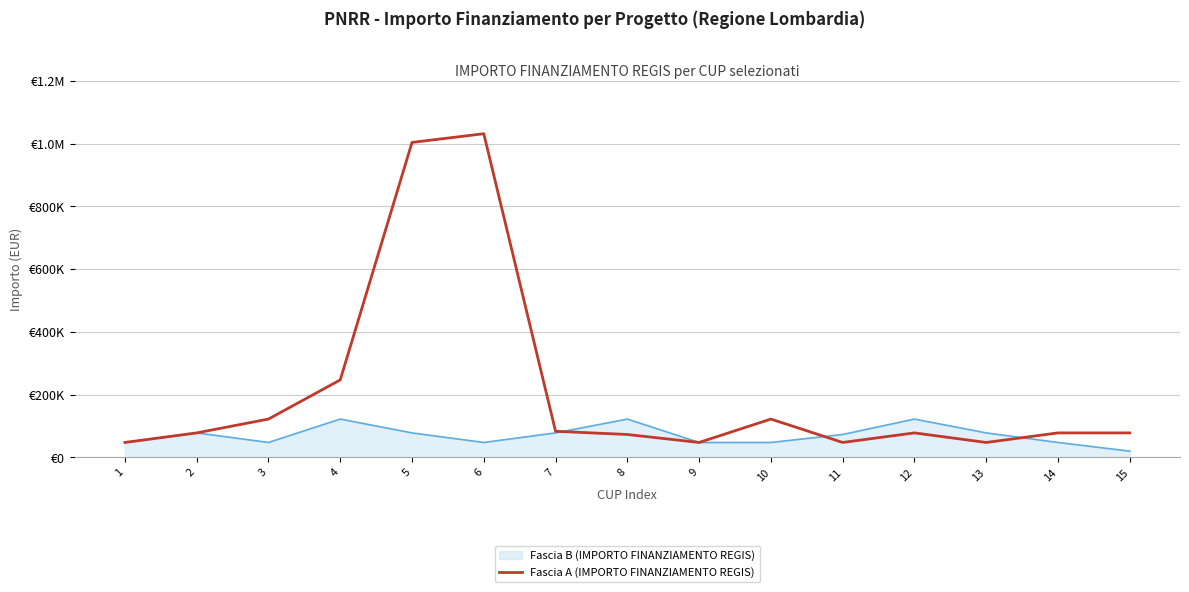

Between 3 and 1, which is larger?

3